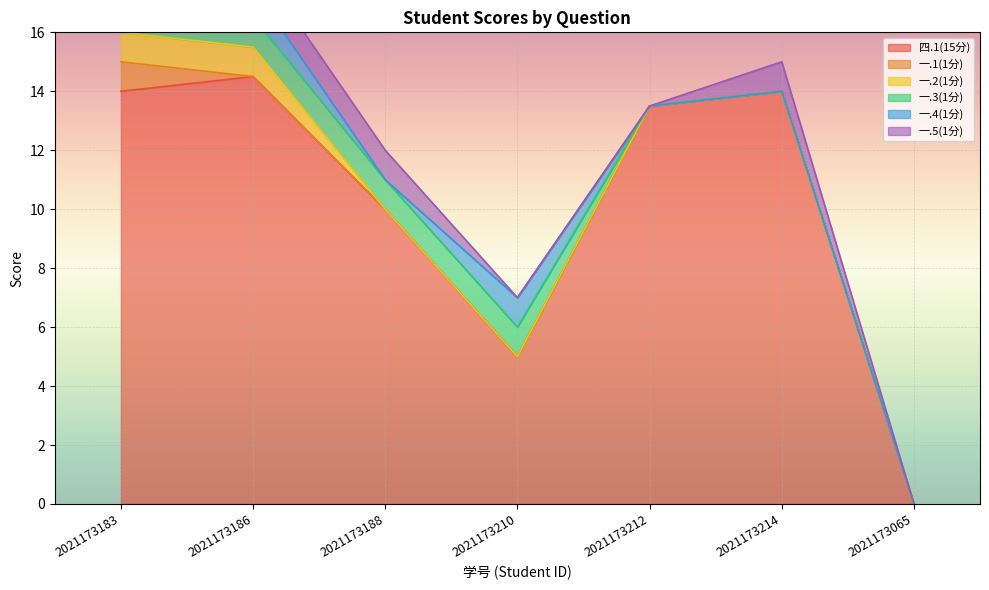

What is the value of the 一.5(1分) point at the 3rd from the left?

1.0